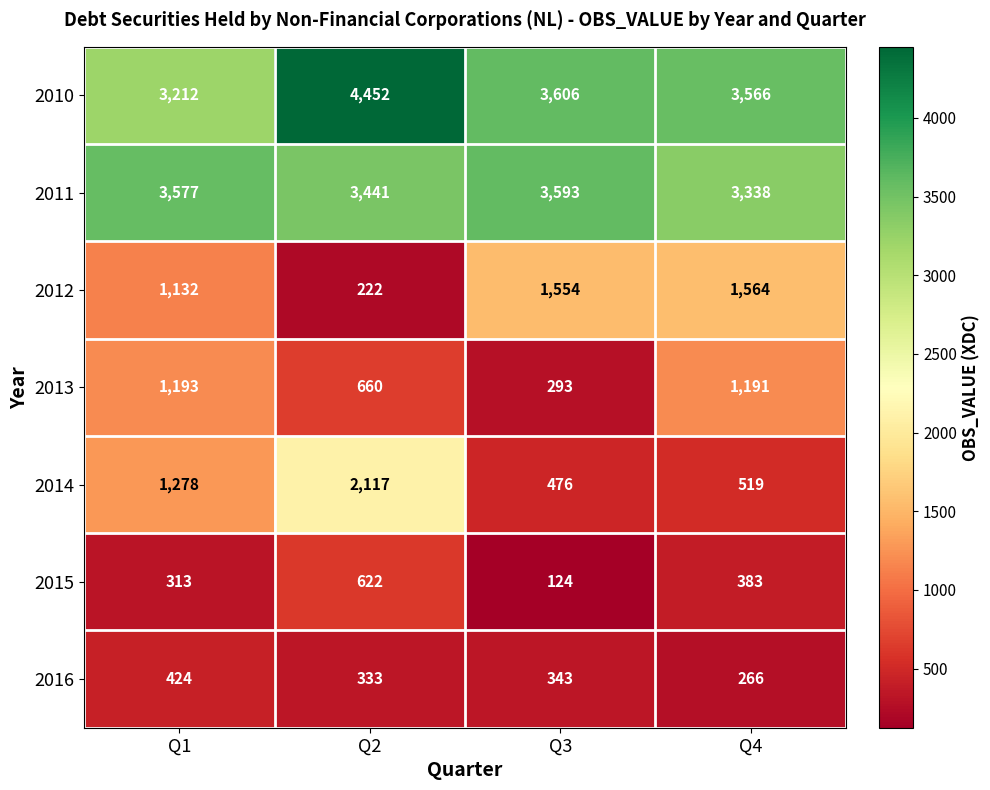

How many series are shown in this chart?

7